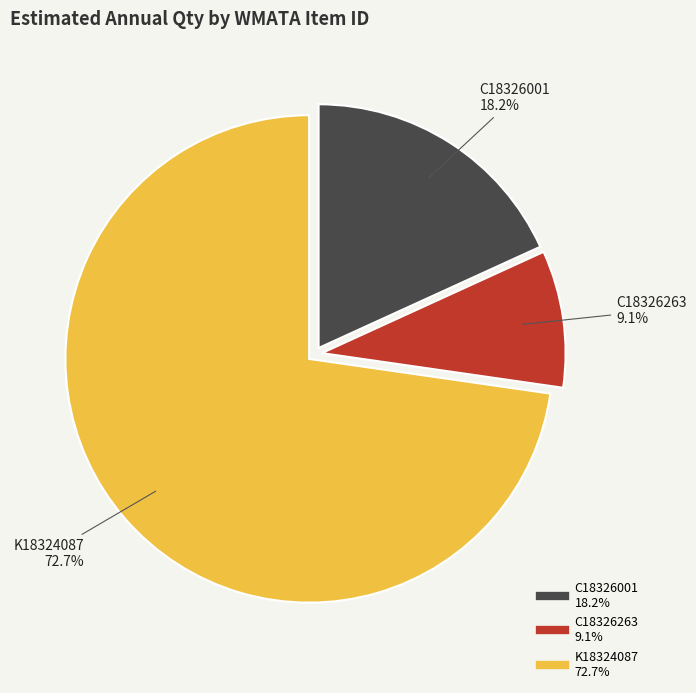

To the nearest percent, what is the difference between the C18326001 and C18326263 slice percentages?

9%